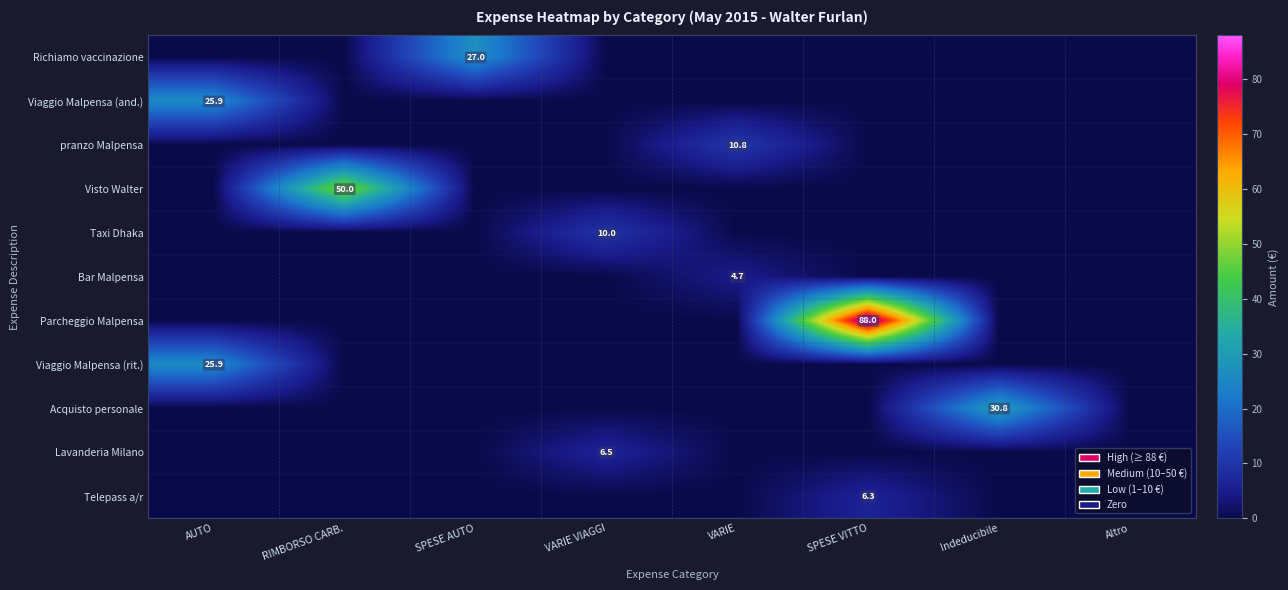

Which category has the lowest value in the Viaggio Malpensa (rit.) series?

RIMBORSO CARB.